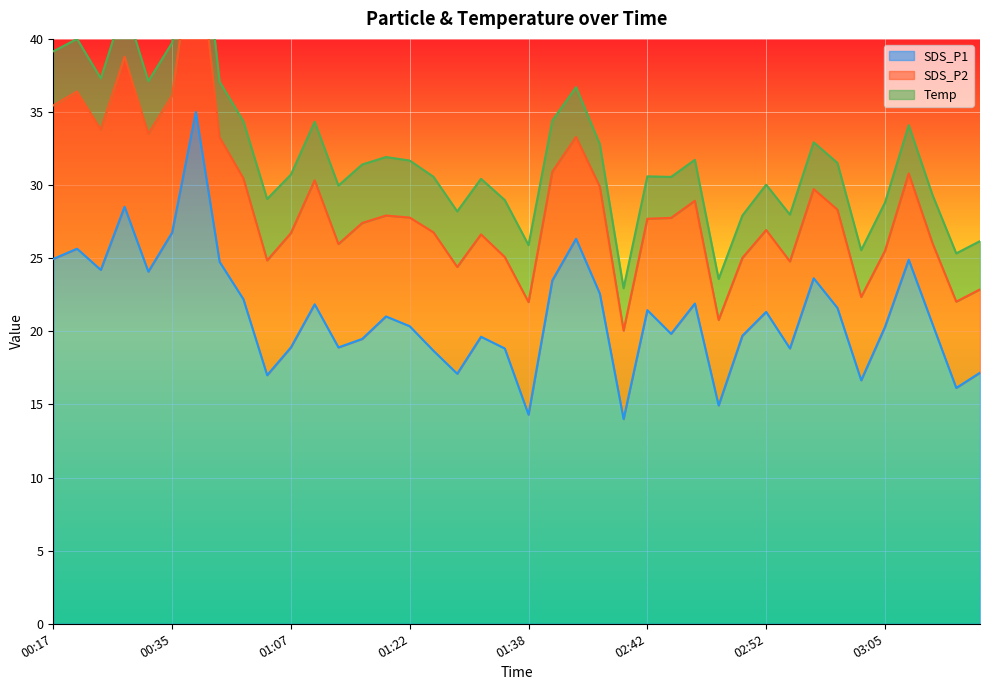

How many categories are shown in the chart?

40